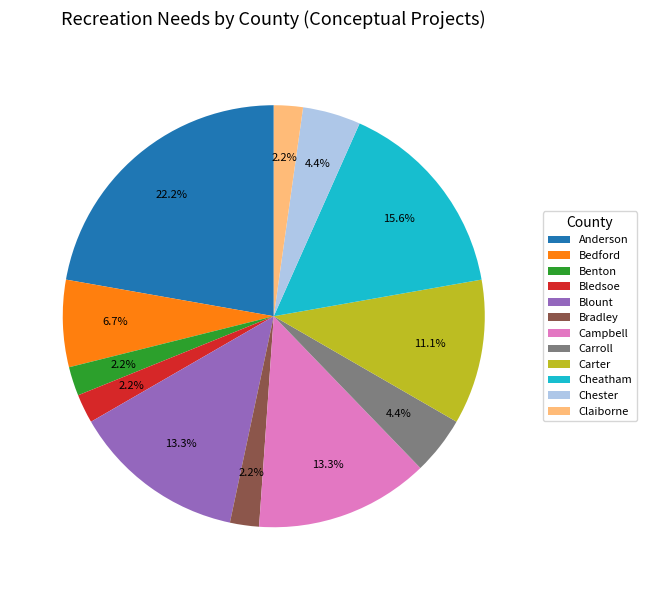

True or false: Blount accounts for 27% of the total.

False